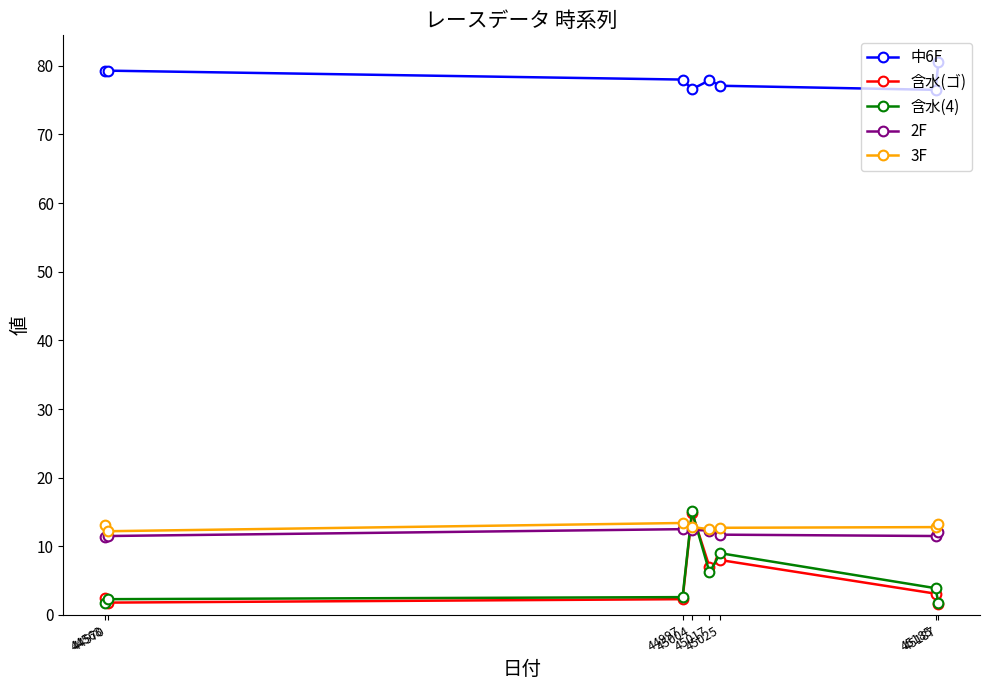

Which series ends up on top after the final intersection of 2F and 含水(ゴ)?

2F